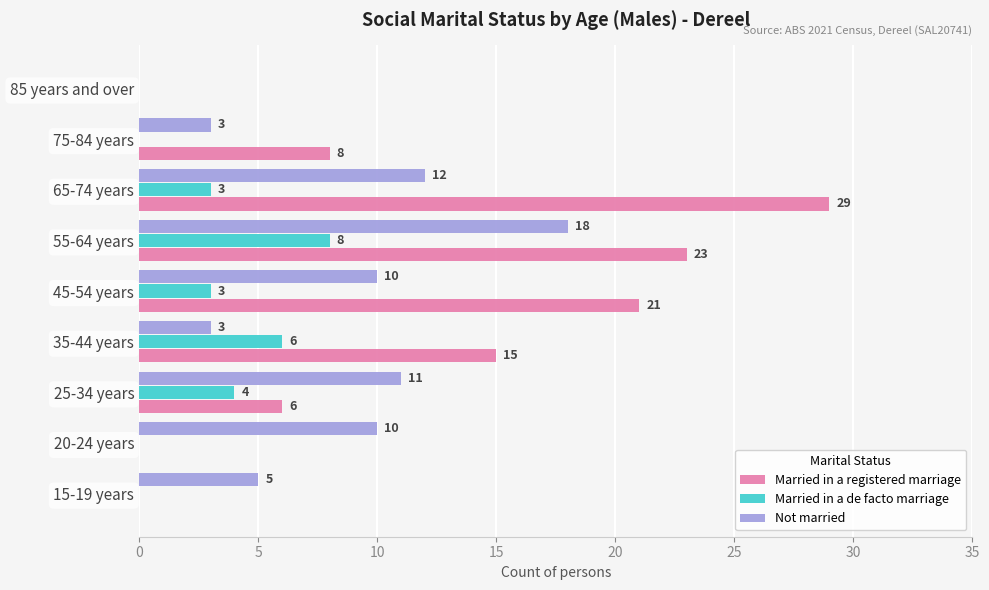

How many data points does each series have?

9